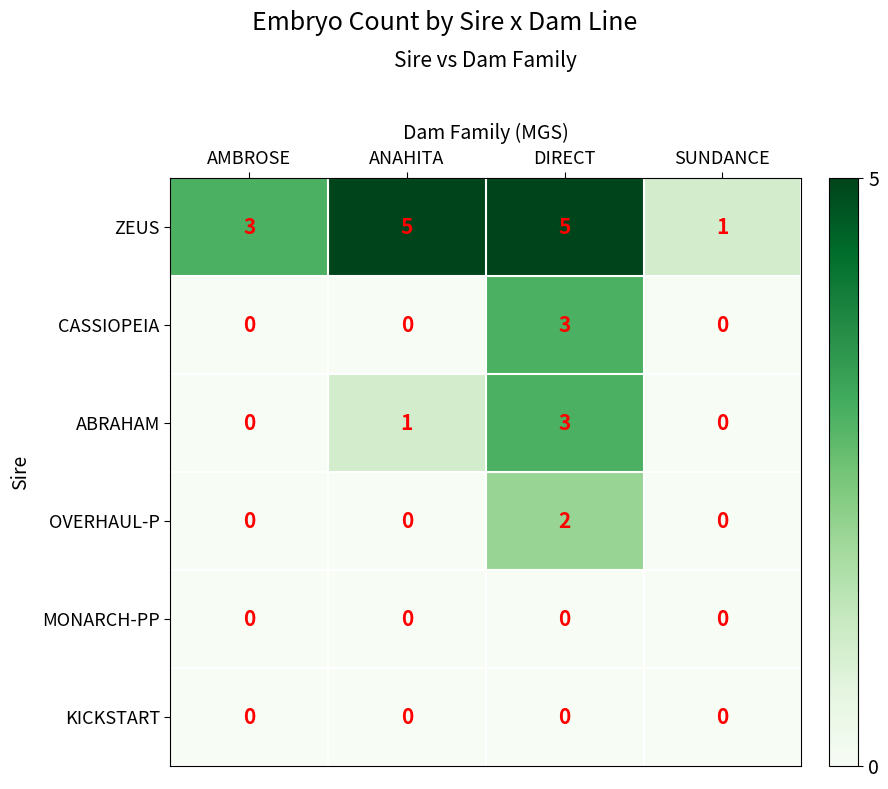

Which series has the widest spread of values?

ZEUS